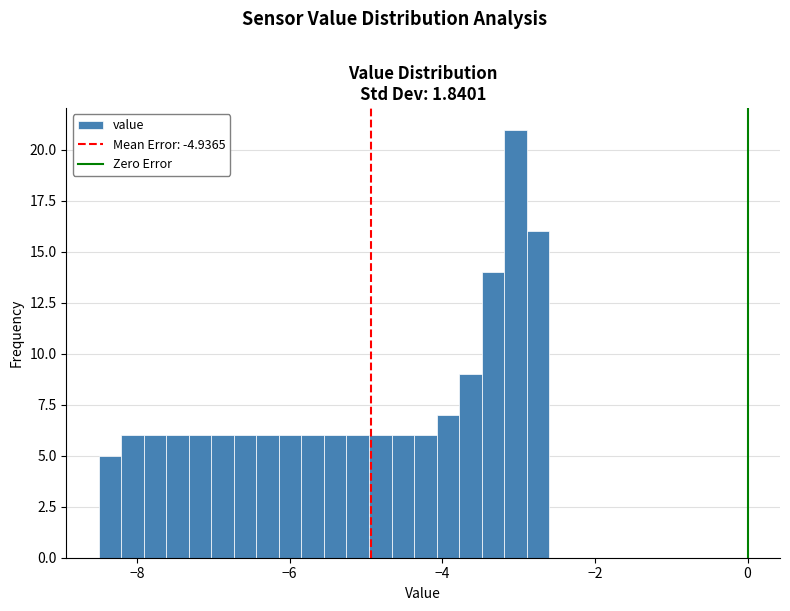

Read against the x-axis, roughly where is the centre of the tallest bar?

-3.0